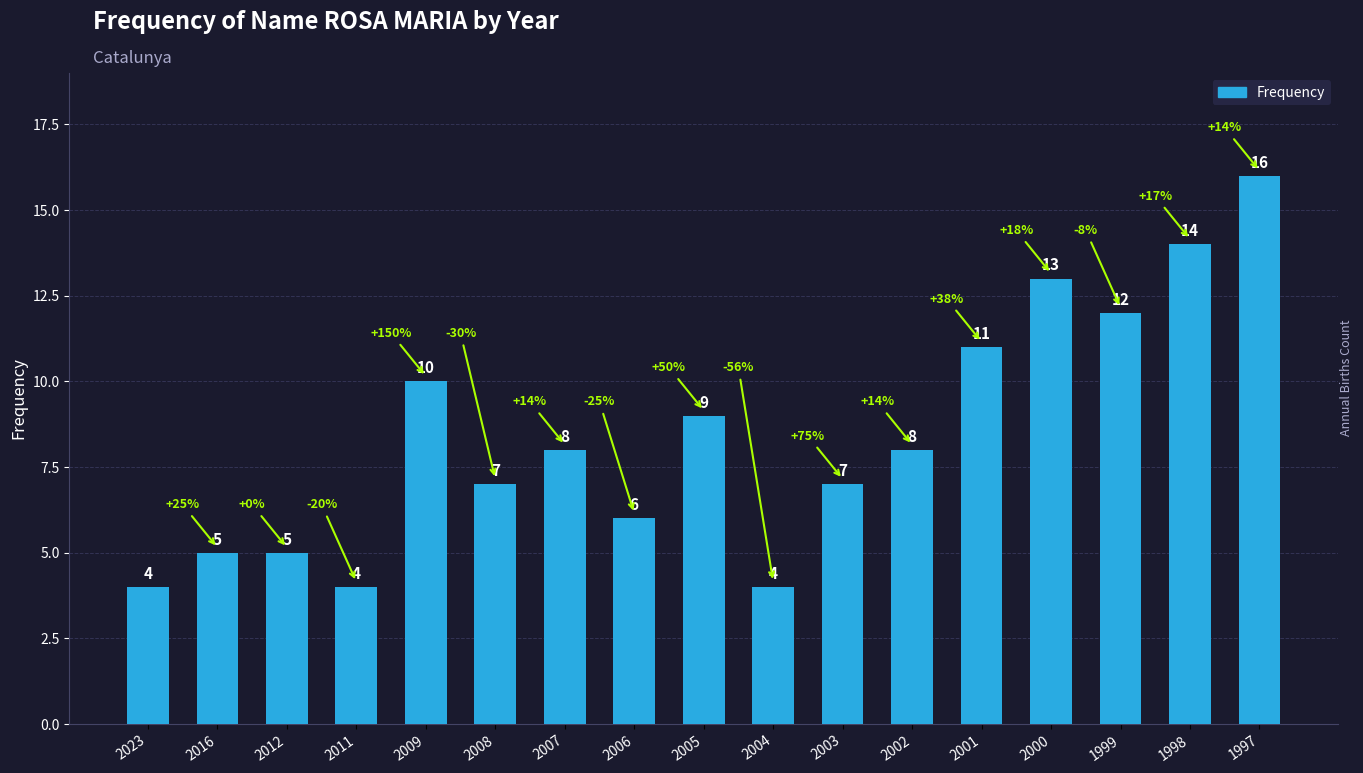

Does the chart contain stacked bars?

No